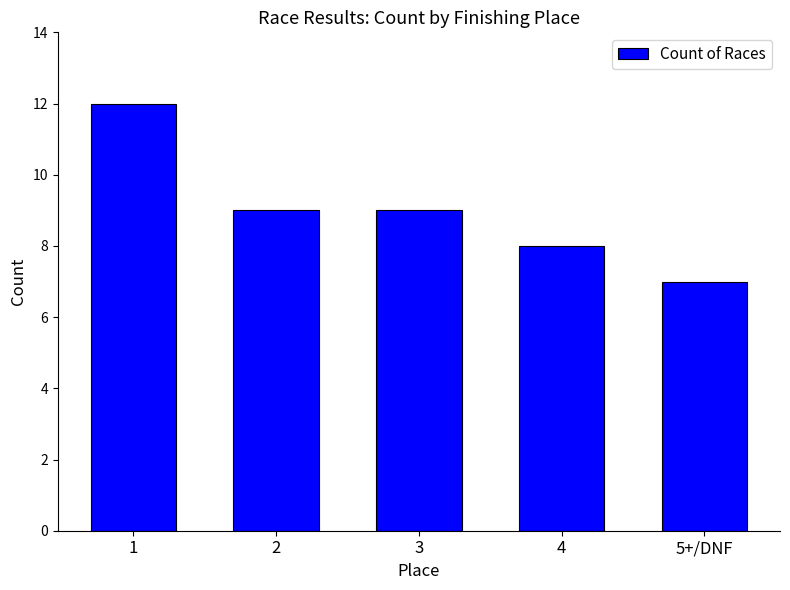

What is the ratio of the value at 1 to the value at 5+/DNF?

1.7